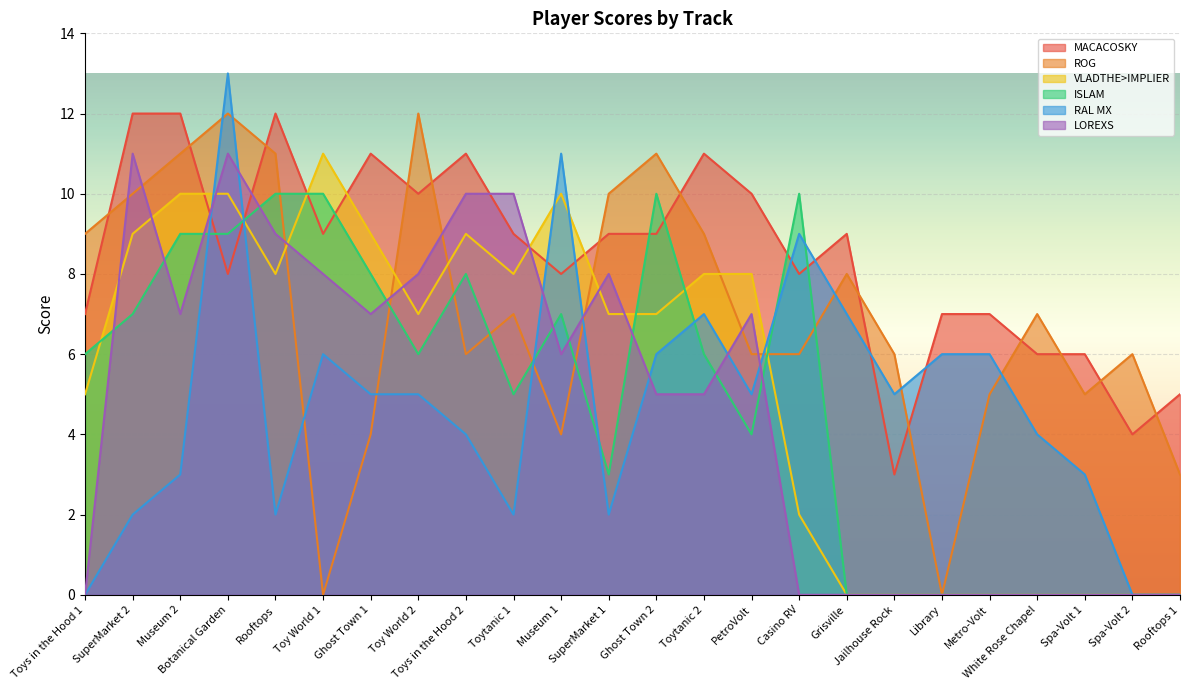

At which label does LOREXS reach its minimum?

Toys in the Hood 1